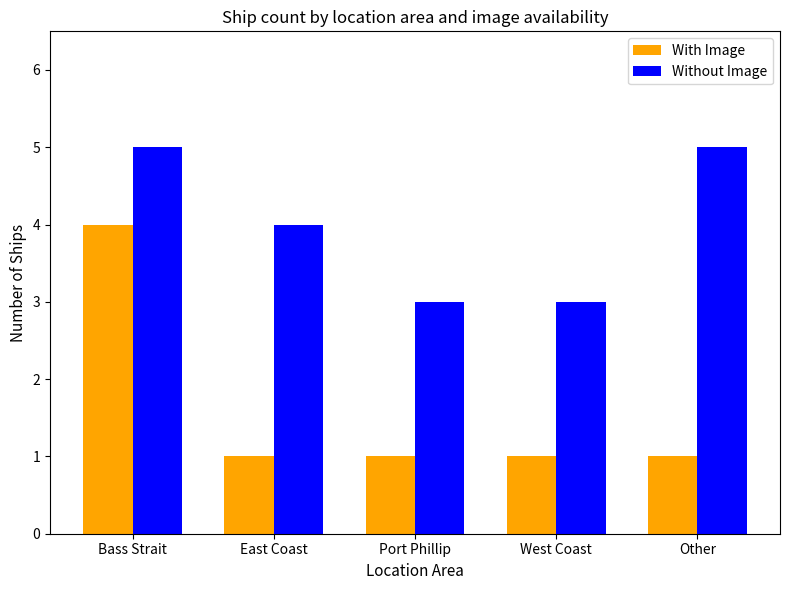

What are all the series names shown in the legend?

With Image, Without Image